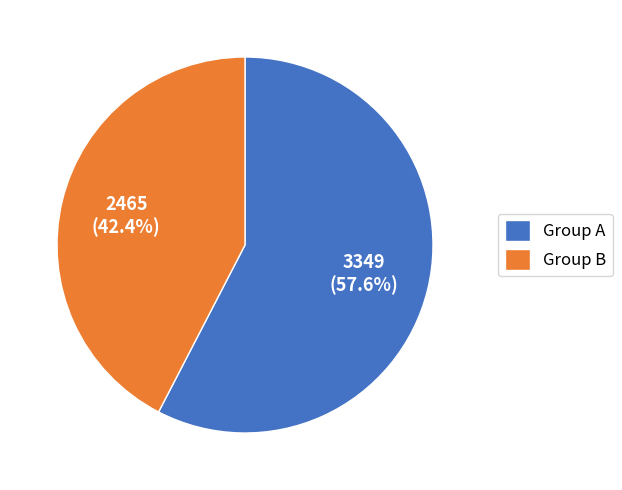

What percentage do Group B and Group A together represent?

100.0%